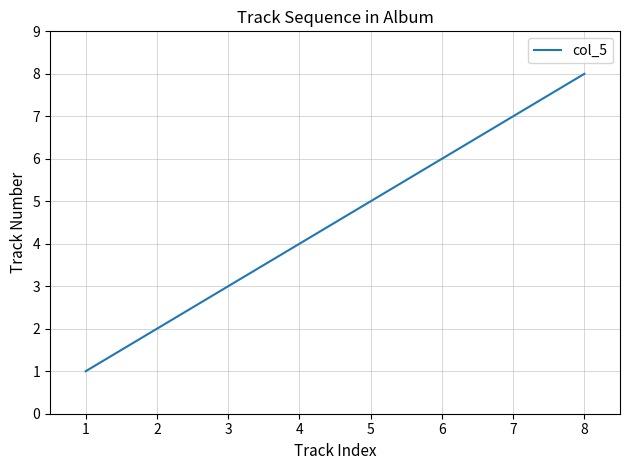

What is the difference between the second highest and minimum values?

6